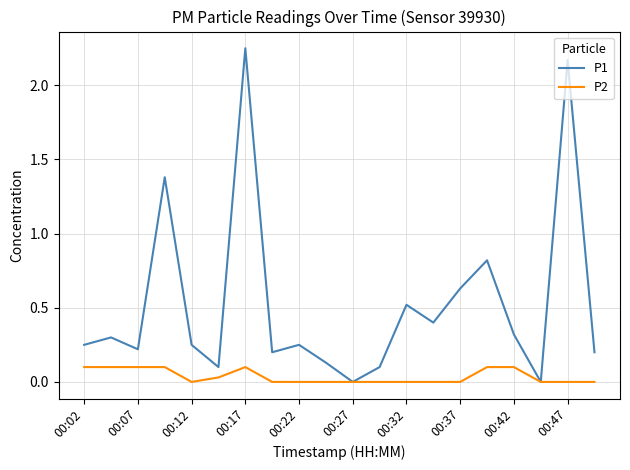

Which series has the largest total across all categories?

P1